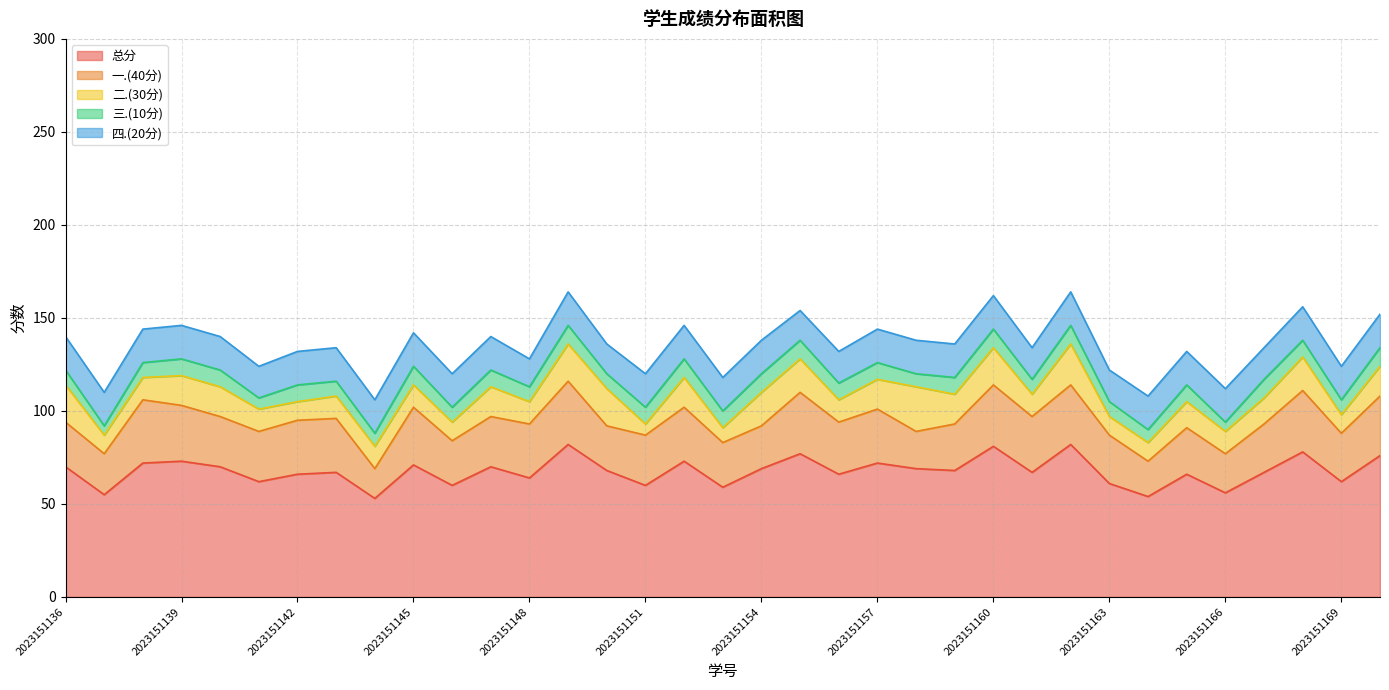

What is the average value of the 三.(10分) series?

9